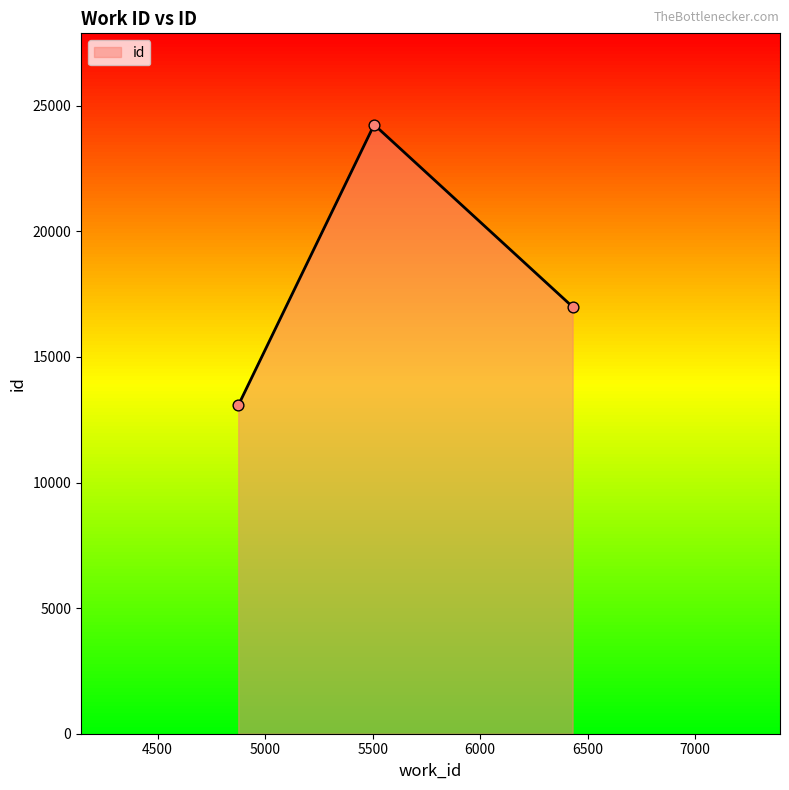

What is the difference between the maximum and minimum values?

11176